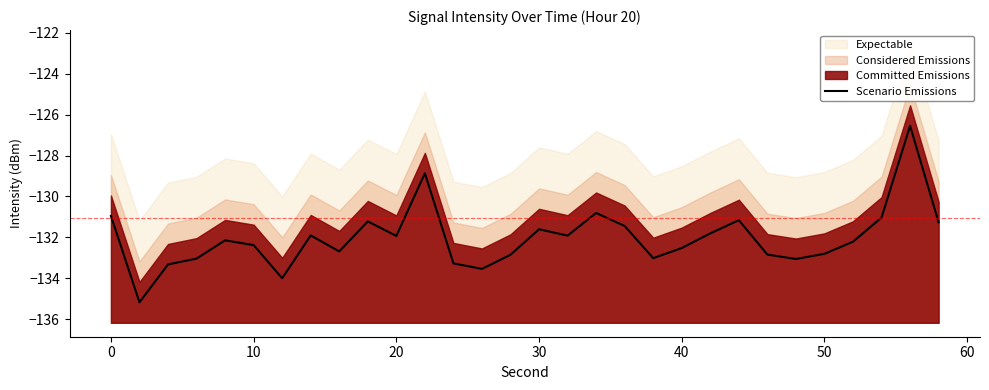

How many points are lower than both their immediate neighbors (excluding endpoints)?

8